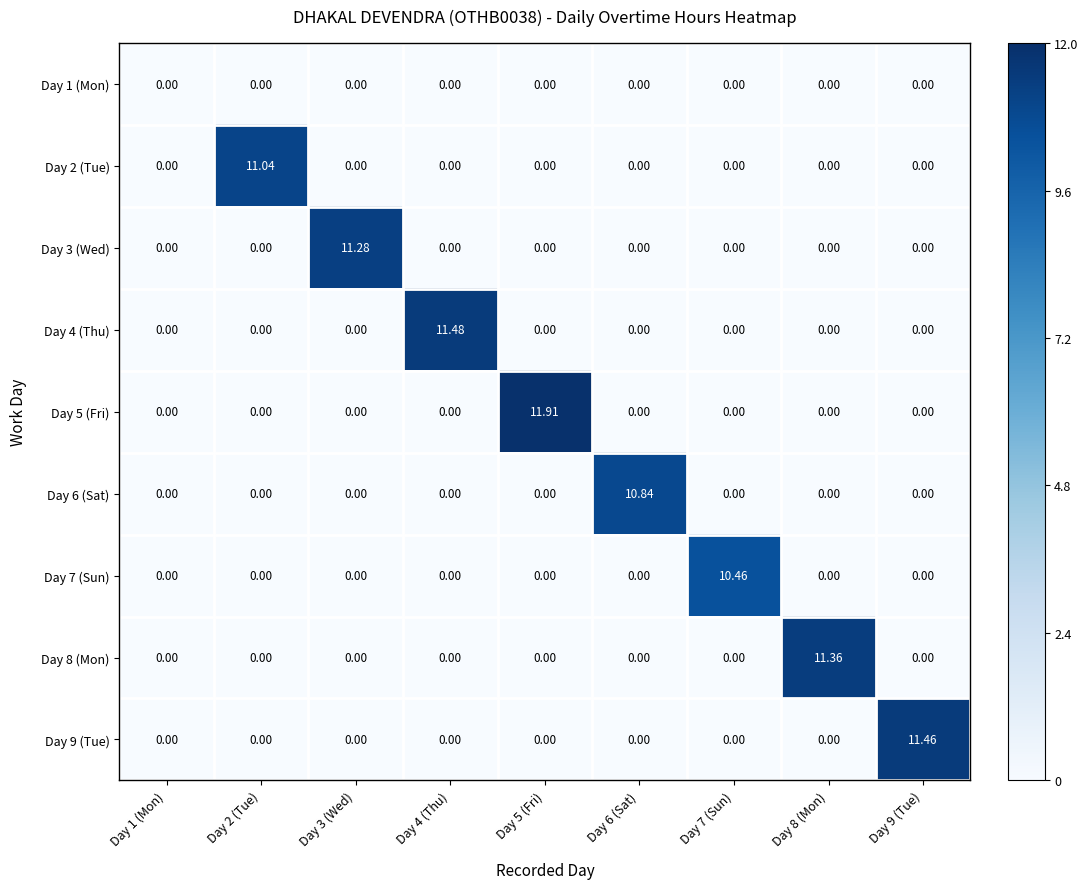

At how many categories does at least one series exceed 0?

8